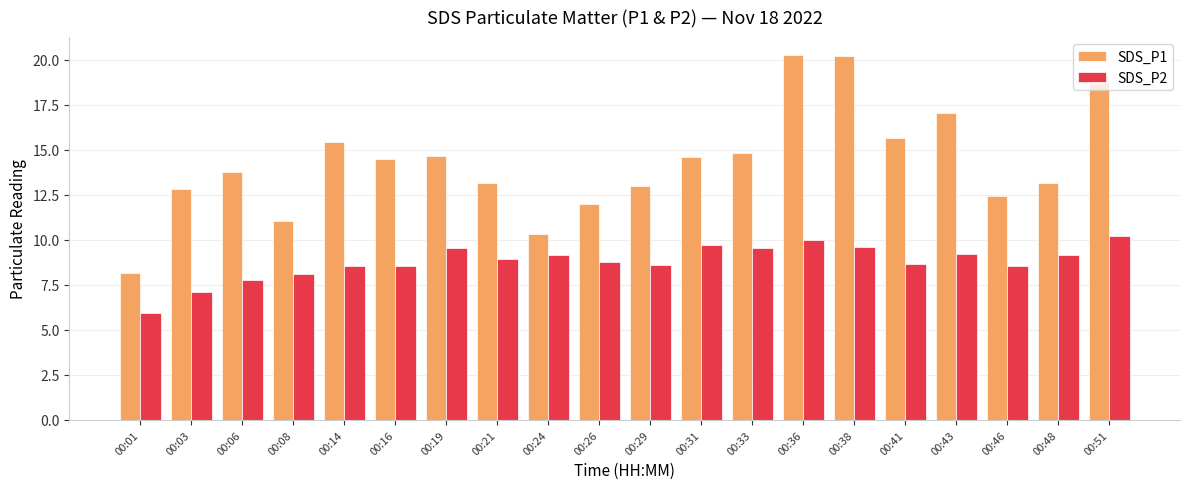

What is the spread (max minus min) of values at 00:48?

4.0